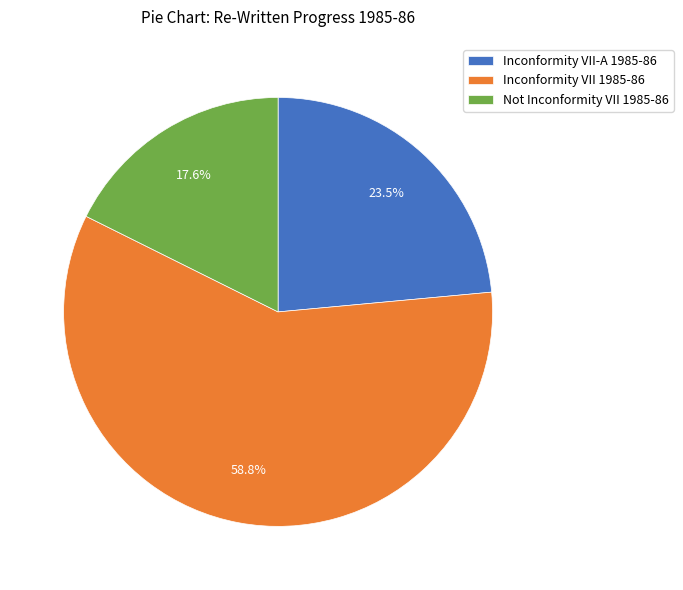

Rank the categories by value from highest to lowest.

Inconformity VII 1985-86, Inconformity VII-A 1985-86, Not Inconformity VII 1985-86